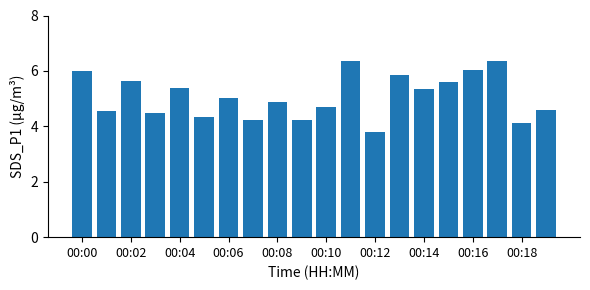

What is the maximum value shown in the chart?

6.4